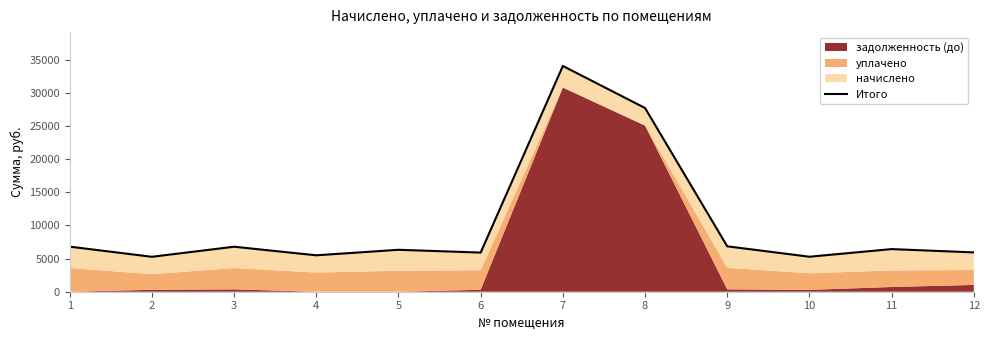

Approximately how many times larger is the value at 10 compared to 5?

0.8